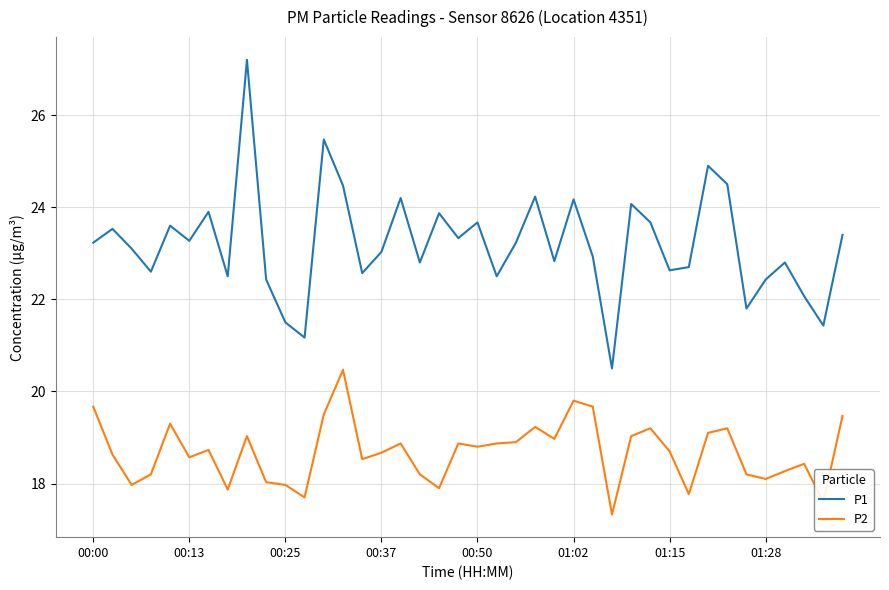

What is the highest value of the P2 series?

20.5